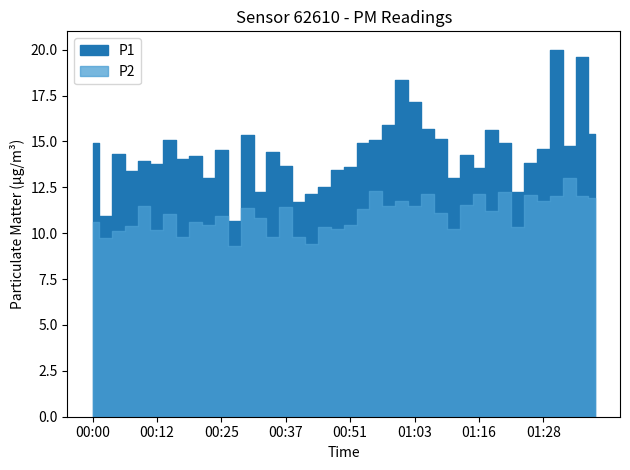

Is the value of P2 at 00:22 greater than the value of P1 at 00:17?

No